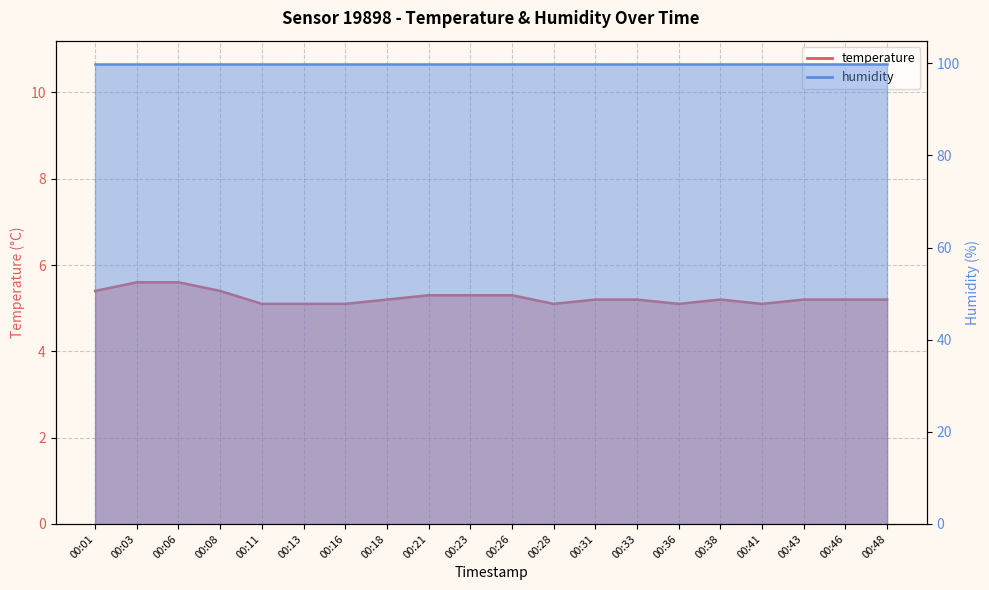

Count the values in the range 5 to 6.

20